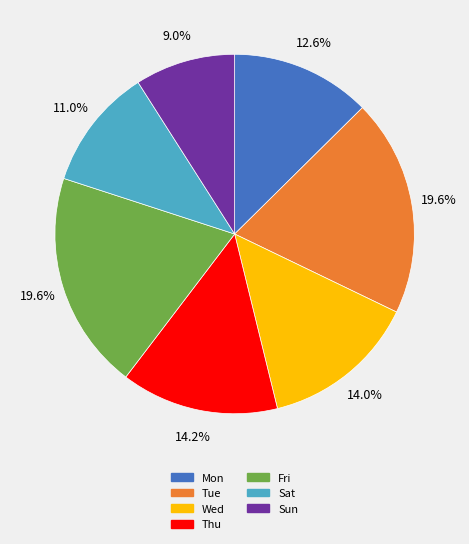

Which slice is the smallest?

Sun